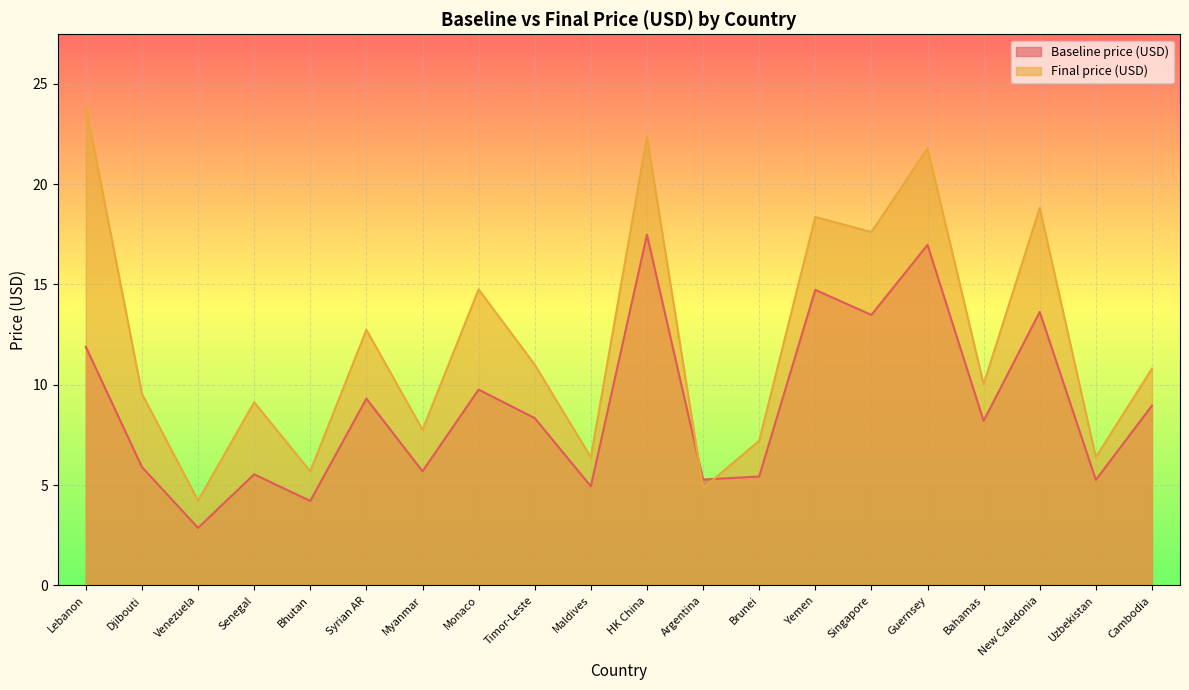

Is it true that Baseline price (USD) equals 7.9 at Myanmar?

False